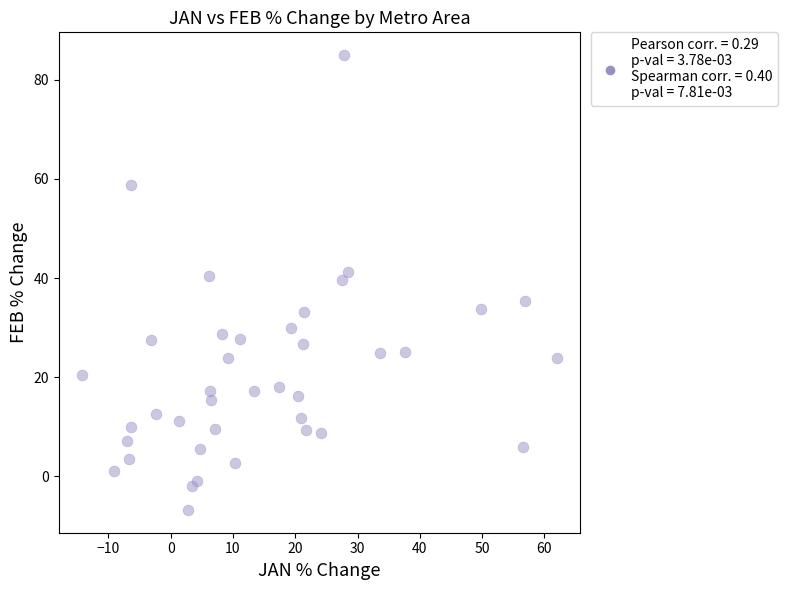

What is the range of X values (max minus min)?

76.1